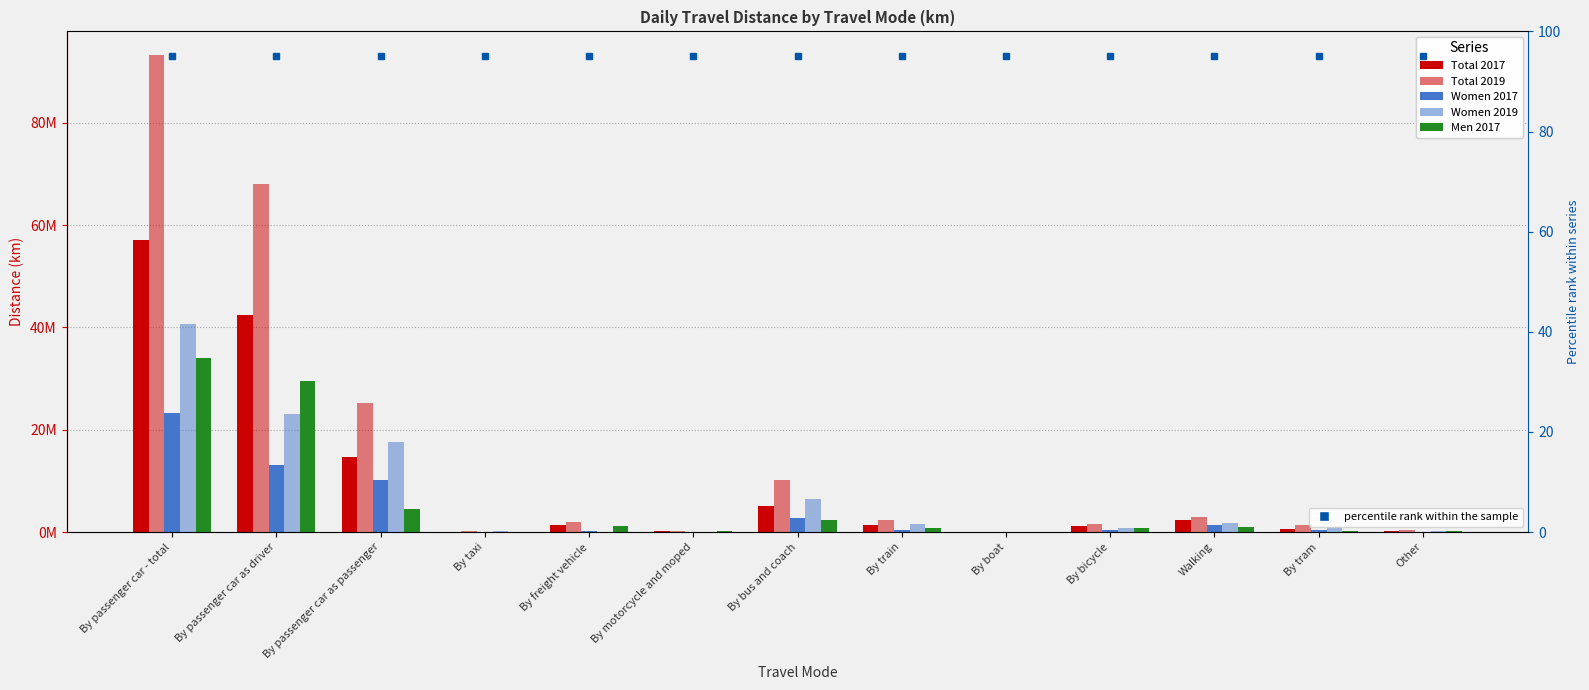

What are all the series names shown in the legend?

Total 2017, Total 2019, Women 2017, Women 2019, Men 2017